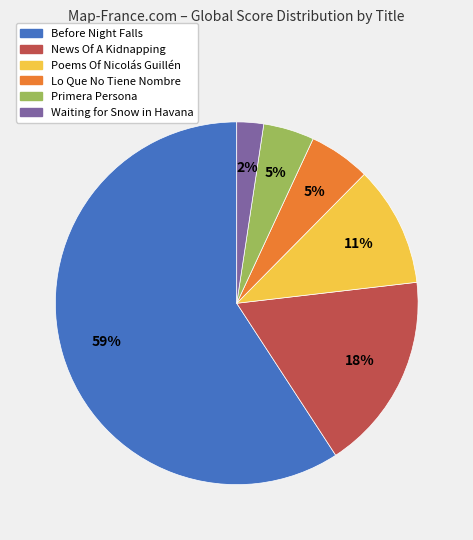

To the nearest percent, what percentage of the pie is Waiting for Snow in Havana?

2%